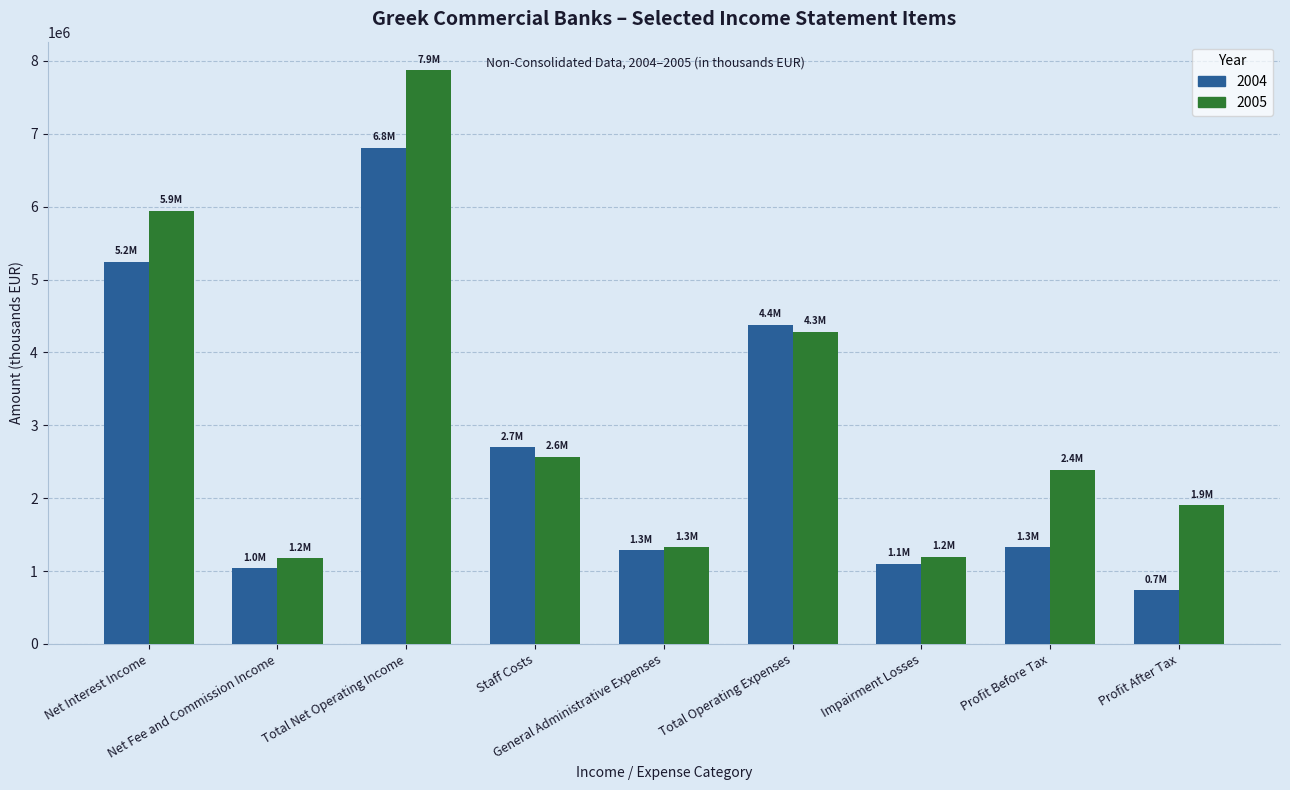

What is the sum of the 2004 values at Staff Costs and General Administrative Expenses?

3985920